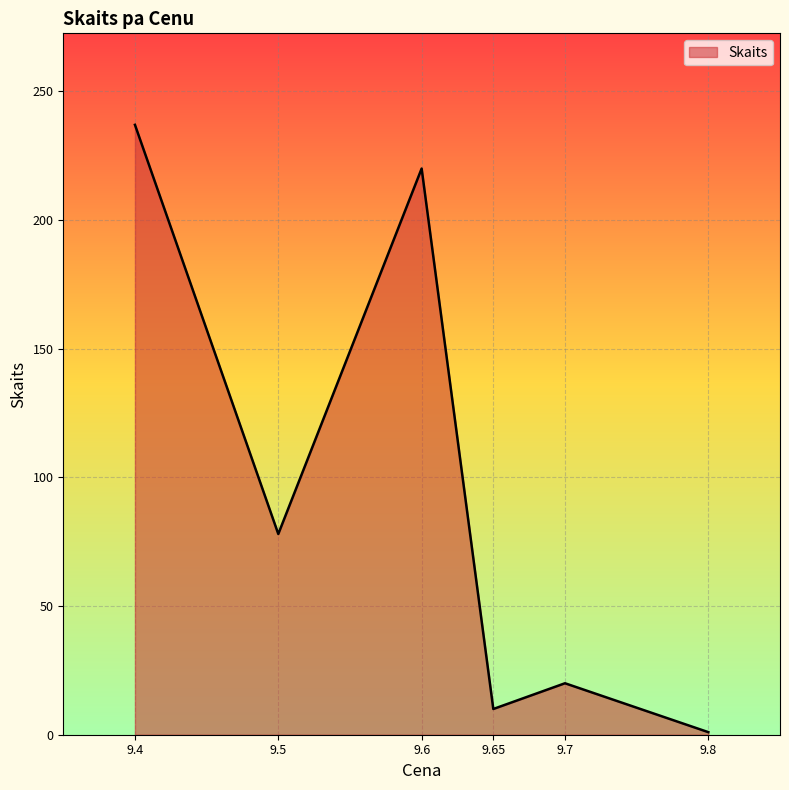

What is the sum of the values at 9.4 and 9.5?

315